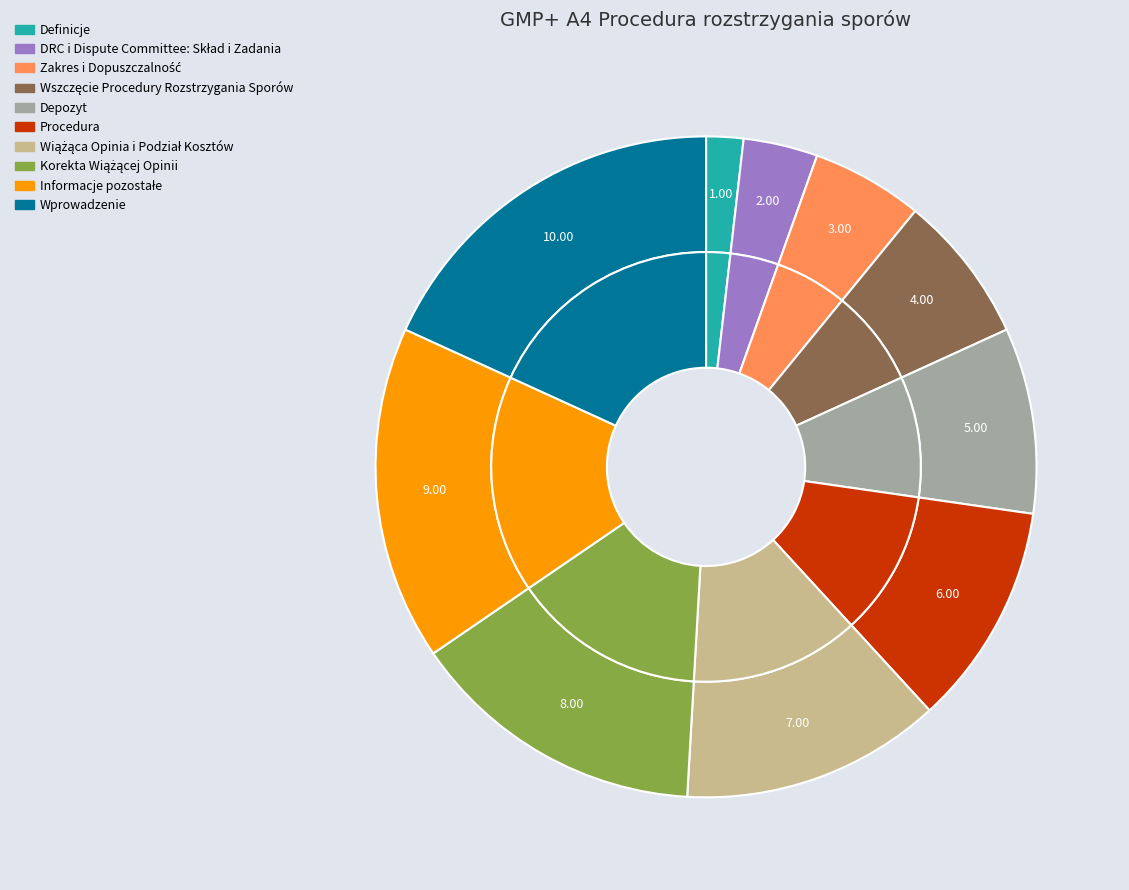

To the nearest percent, what percentage of the pie is Wszczęcie Procedury Rozstrzygania Sporów?

7%